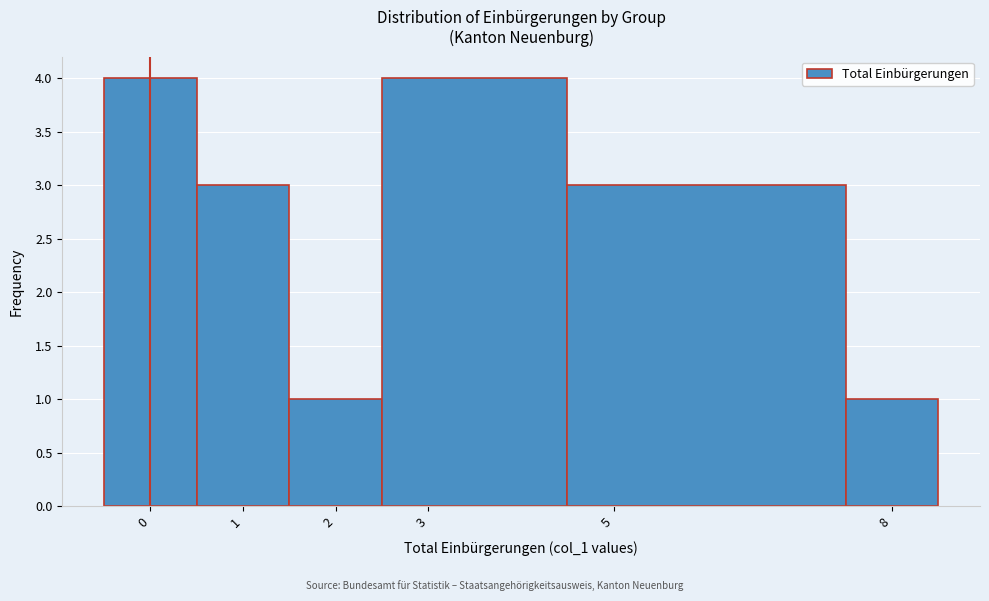

How tall is the bar that spans 1.5 to 2.5 on the x-axis? The values are not printed on the chart, so give them approximately, as read against the axis.

1